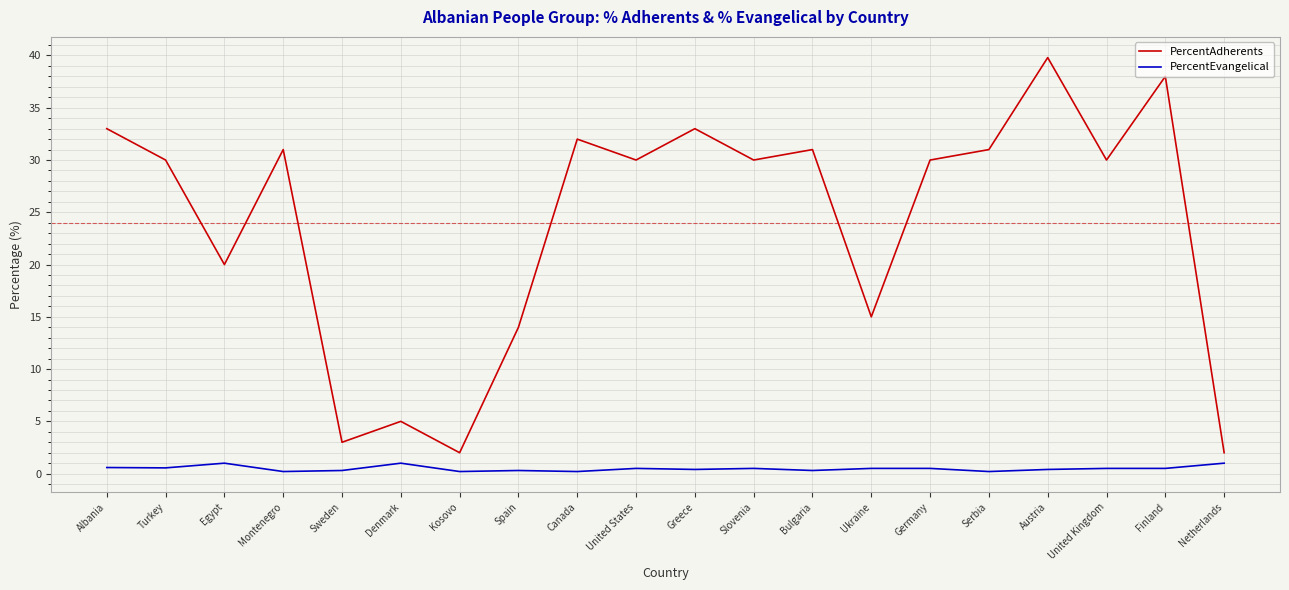

Count the number of data series in this chart.

2